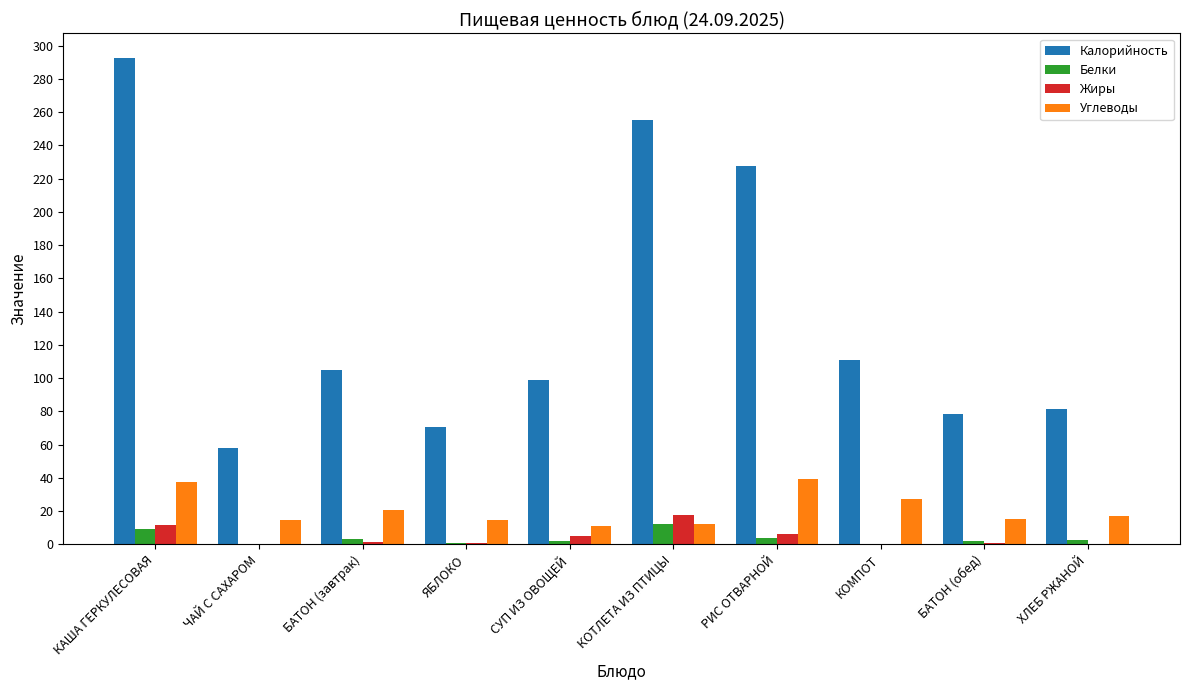

At which category is the sum across all series the highest?

КАША ГЕРКУЛЕСОВАЯ